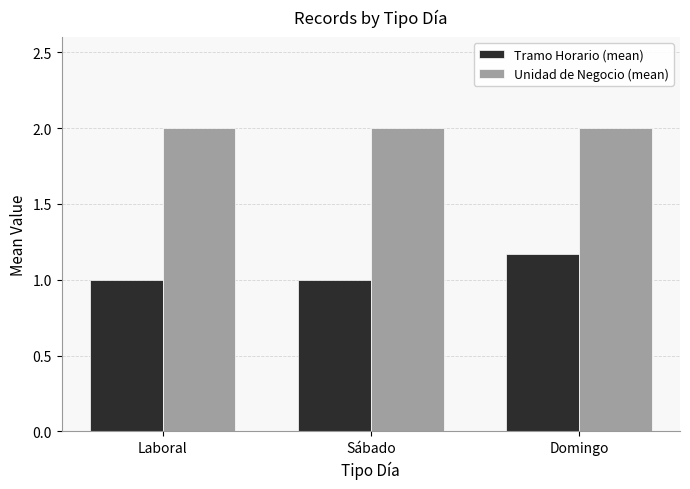

What is the label of the 3rd bar from the right?

Laboral